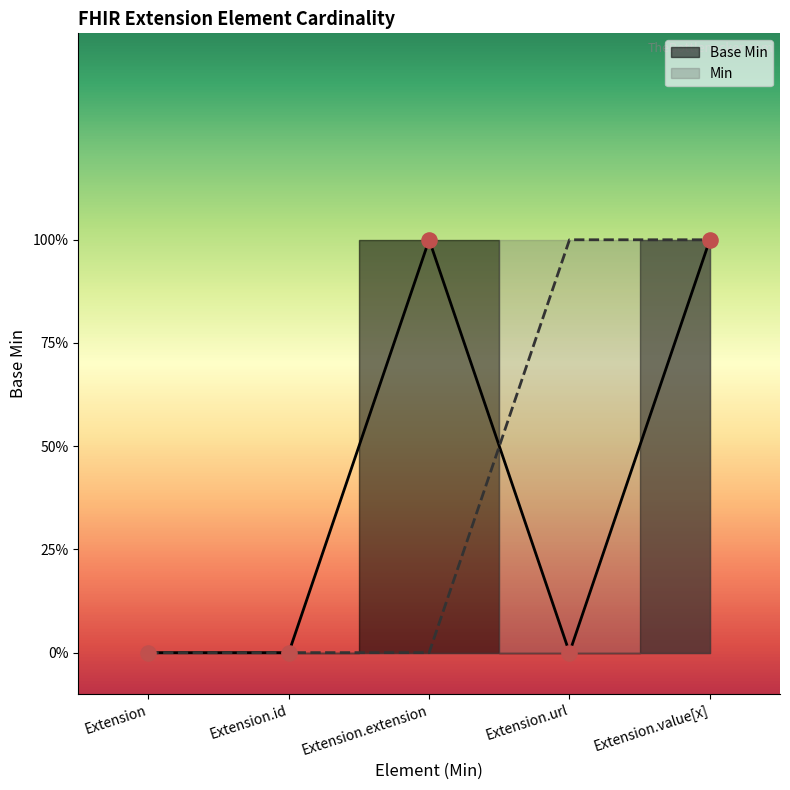

Between Extension.value[x] and Extension.id, which is larger?

Extension.value[x]